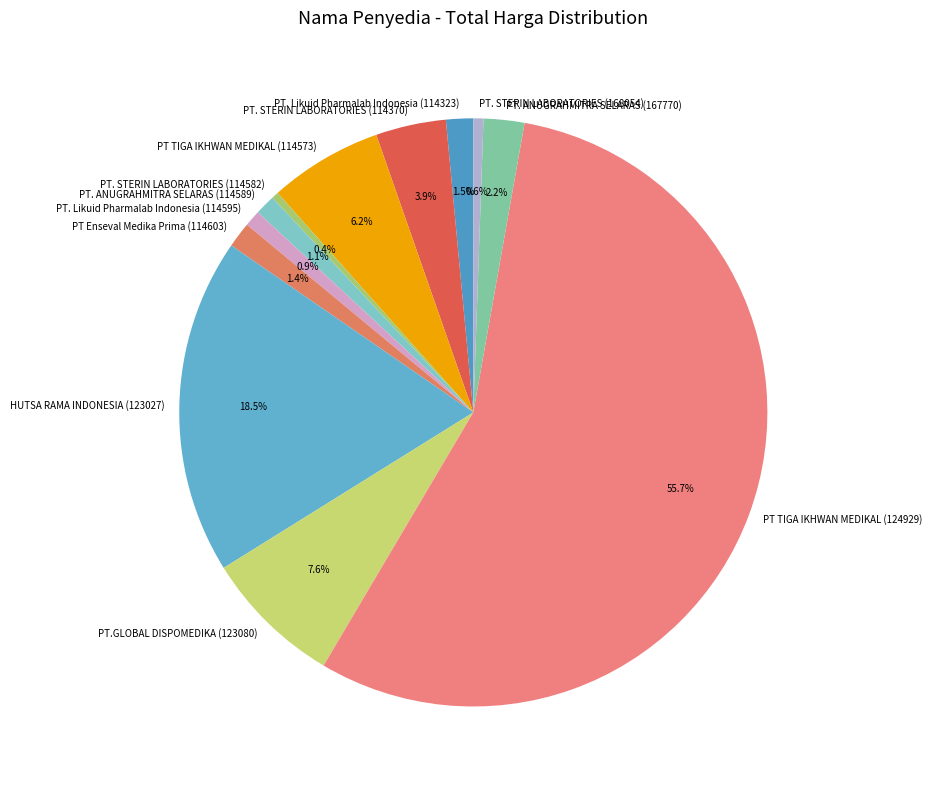

Which slice is the largest?

PT TIGA IKHWAN MEDIKAL (124929)